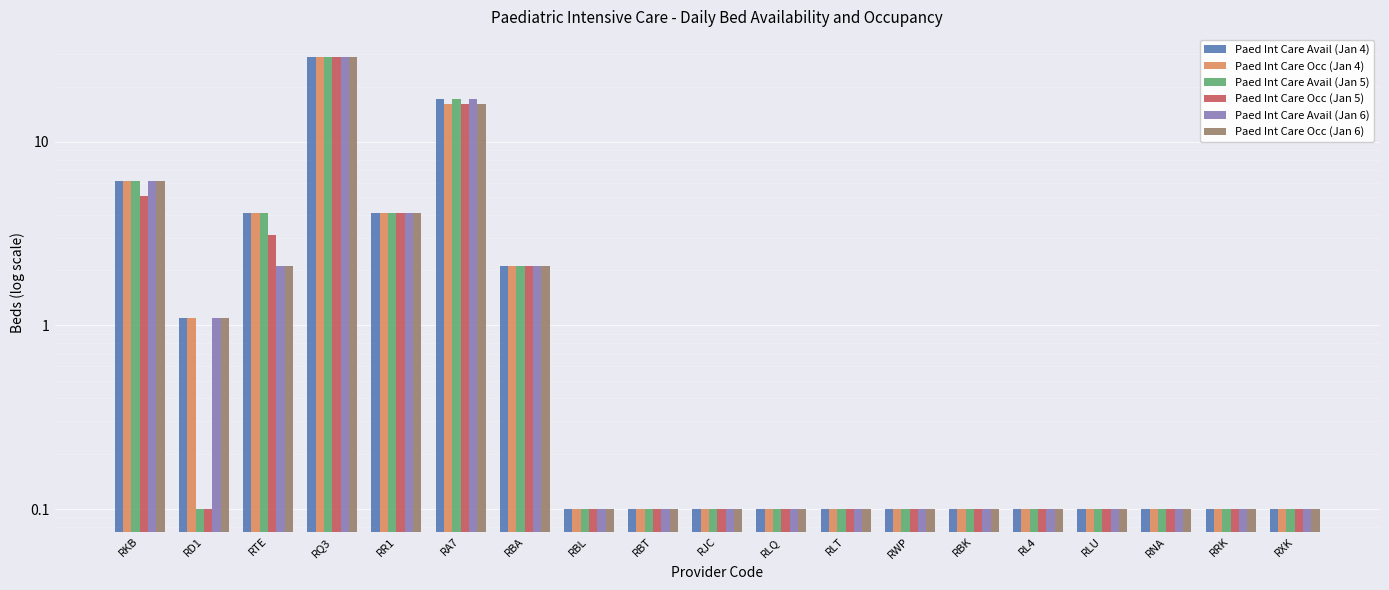

Rank the categories by Paed Int Care Occ (Jan 4) value from highest to lowest.

RQ3, RA7, RKB, RTE, RR1, RBA, RD1, RBL, RBT, RJC, RLQ, RLT, RWP, RBK, RL4, RLU, RNA, RRK, RXK